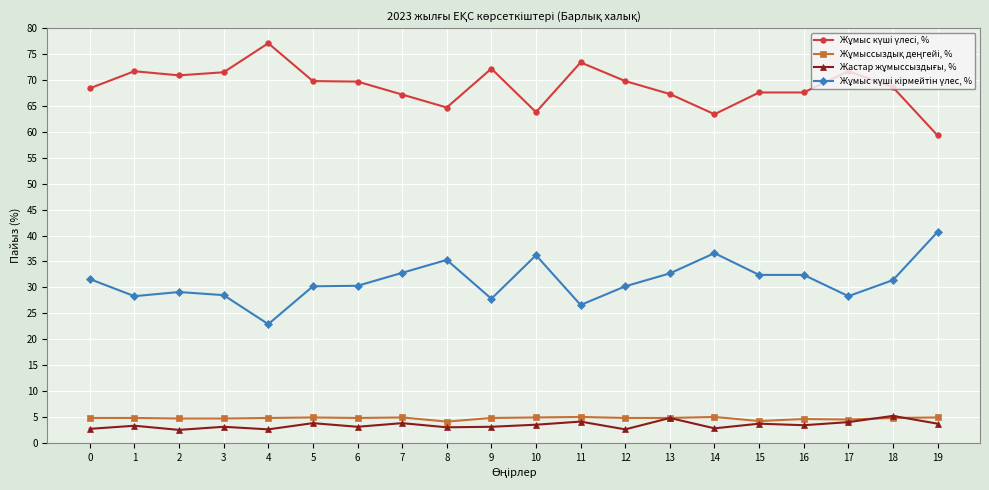

What is the maximum value shown in the chart?

77.1